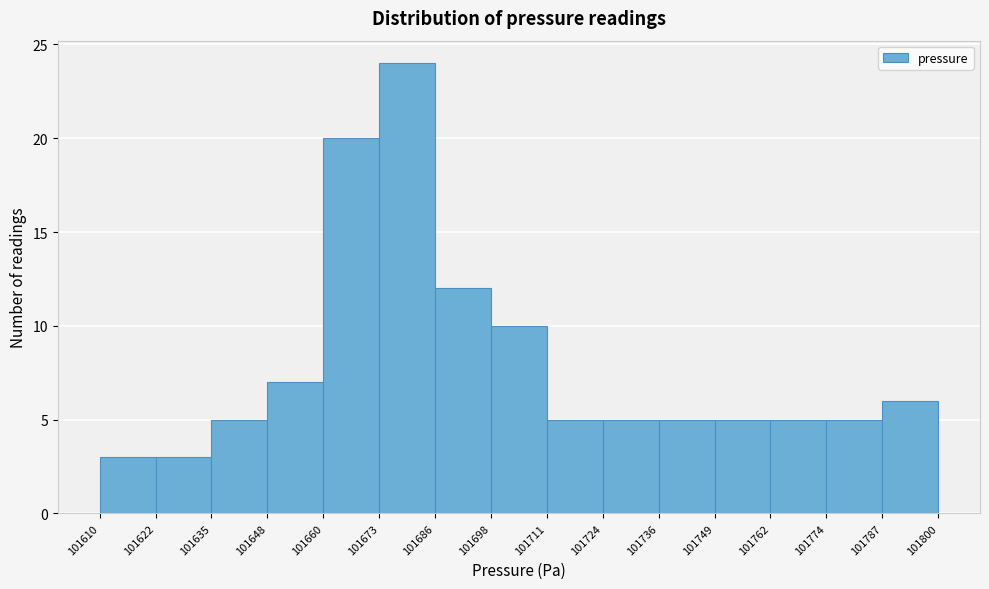

Reading left to right, list every bar in this chart as the range it spans on the x-axis followed by its height. The values are not printed on the chart, so give them approximately, as read against the axis.

101610 to 101622: 3
101622 to 101635: 3
101635 to 101648: 5
101648 to 101660: 7
101660 to 101673: 20
101673 to 101686: 24
101686 to 101698: 12
101698 to 101711: 10
101711 to 101724: 5
101724 to 101736: 5
101736 to 101749: 5
101749 to 101762: 5
101762 to 101774: 5
101774 to 101787: 5
101787 to 101800: 6